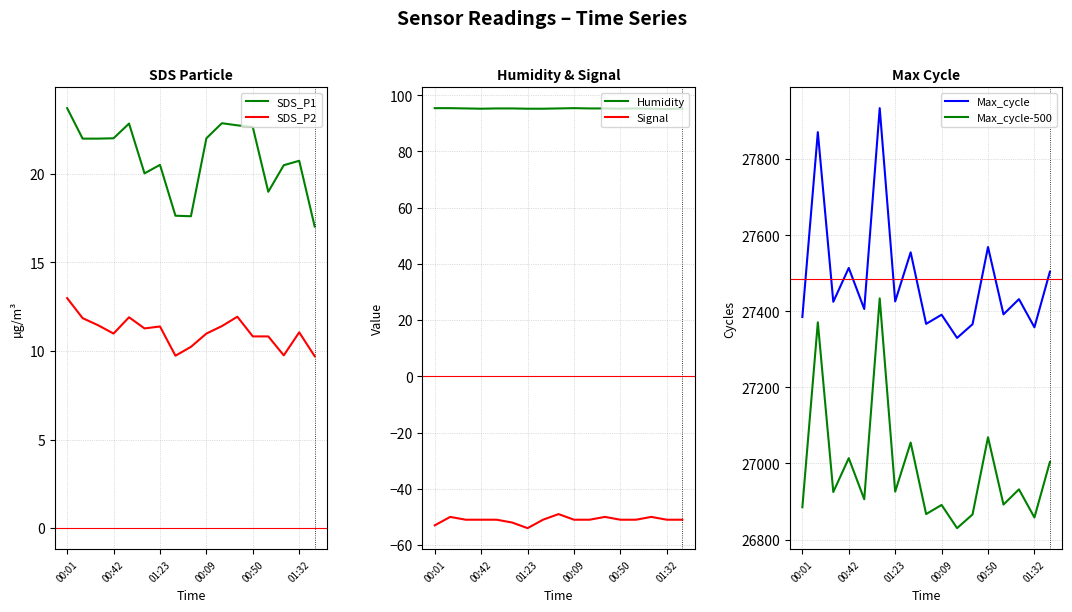

Is it true that SDS_P1 equals 26.5 at 01:32?

False